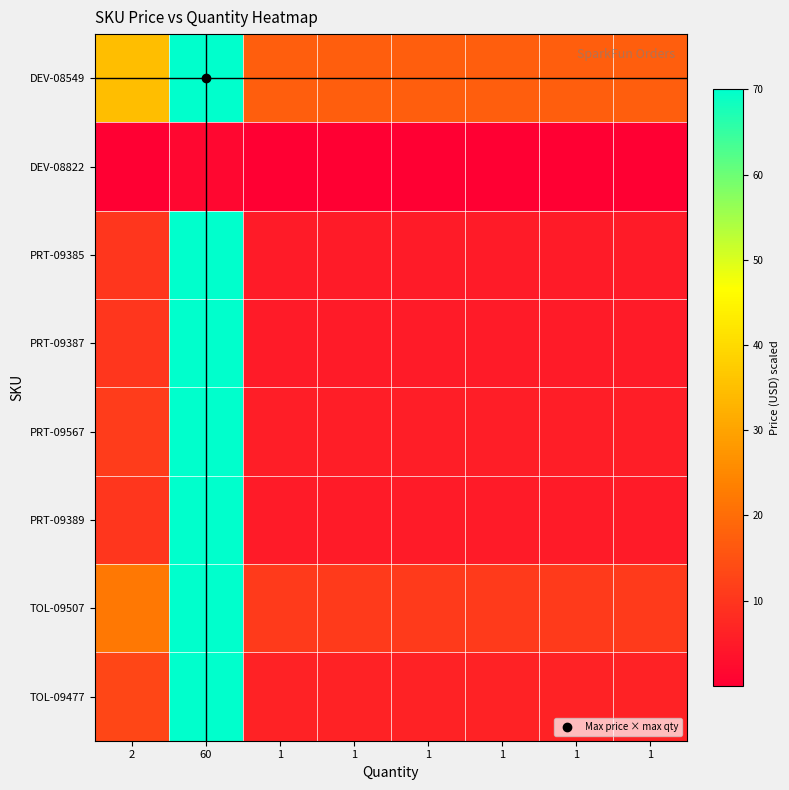

Reading right to left, what are all the values shown in this chart?

DEV-08549: 1=17.5	1=17.5	1=17.5	1=17.5	1=17.5	1=17.5	60=70.0	2=34.9
DEV-08822: 1=0.0	1=0.0	1=0.0	1=0.0	1=0.0	1=0.0	60=1.5	2=0.0
PRT-09385: 1=4.9	1=4.9	1=4.9	1=4.9	1=4.9	1=4.9	60=70.0	2=9.9
PRT-09387: 1=4.9	1=4.9	1=4.9	1=4.9	1=4.9	1=4.9	60=70.0	2=9.9
PRT-09567: 1=5.5	1=5.5	1=5.5	1=5.5	1=5.5	1=5.5	60=70.0	2=11.0
PRT-09389: 1=4.9	1=4.9	1=4.9	1=4.9	1=4.9	1=4.9	60=70.0	2=9.9
TOL-09507: 1=10.9	1=10.9	1=10.9	1=10.9	1=10.9	1=10.9	60=70.0	2=21.9
TOL-09477: 1=6.5	1=6.5	1=6.5	1=6.5	1=6.5	1=6.5	60=70.0	2=13.0